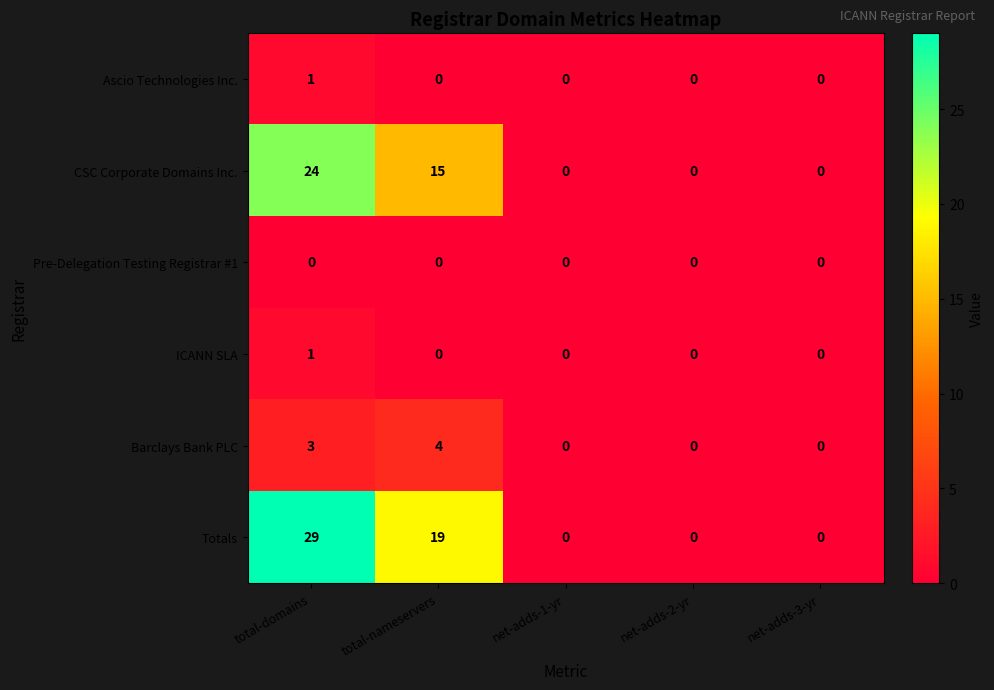

Is the value of CSC Corporate Domains Inc. at net-adds-3-yr greater than the value of Totals at total-domains?

No